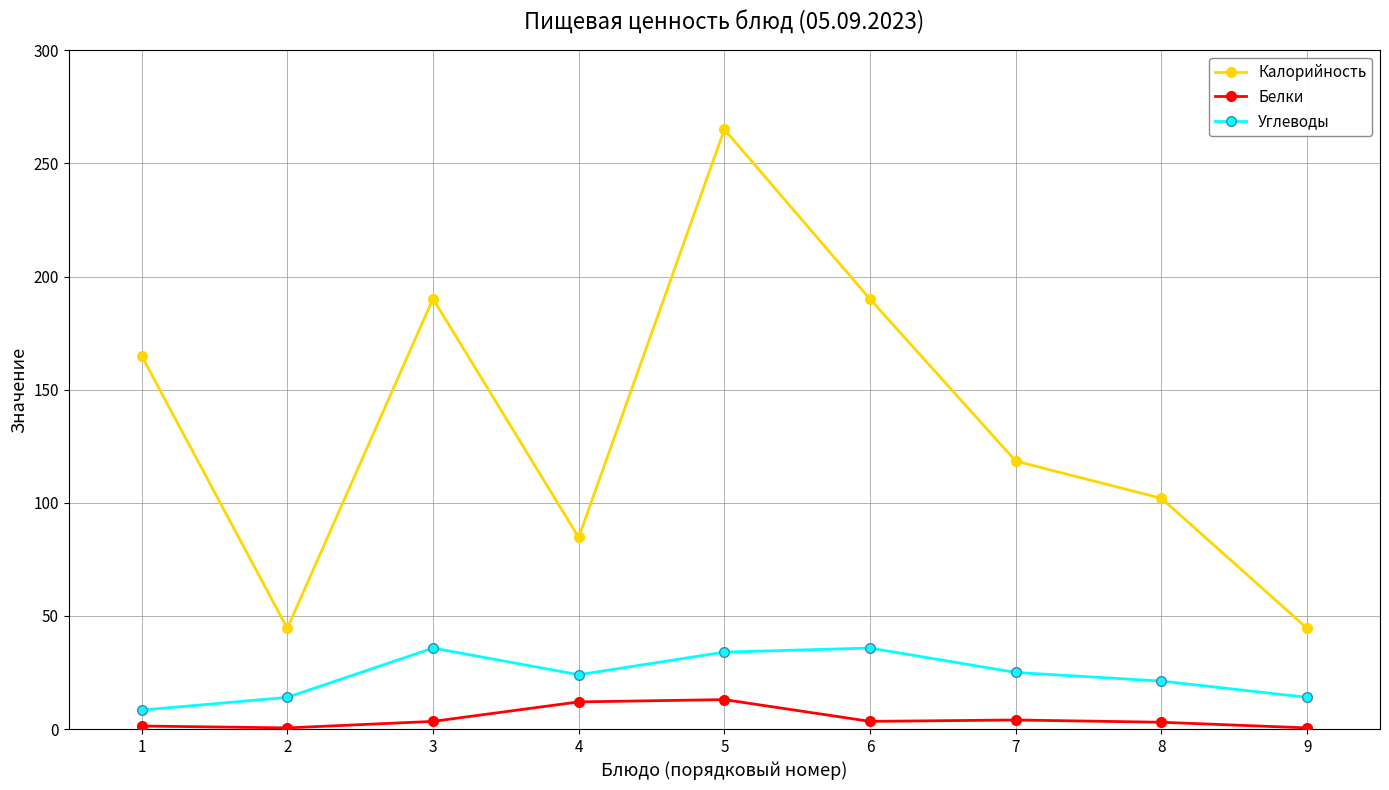

How many distinct data groups are displayed?

3